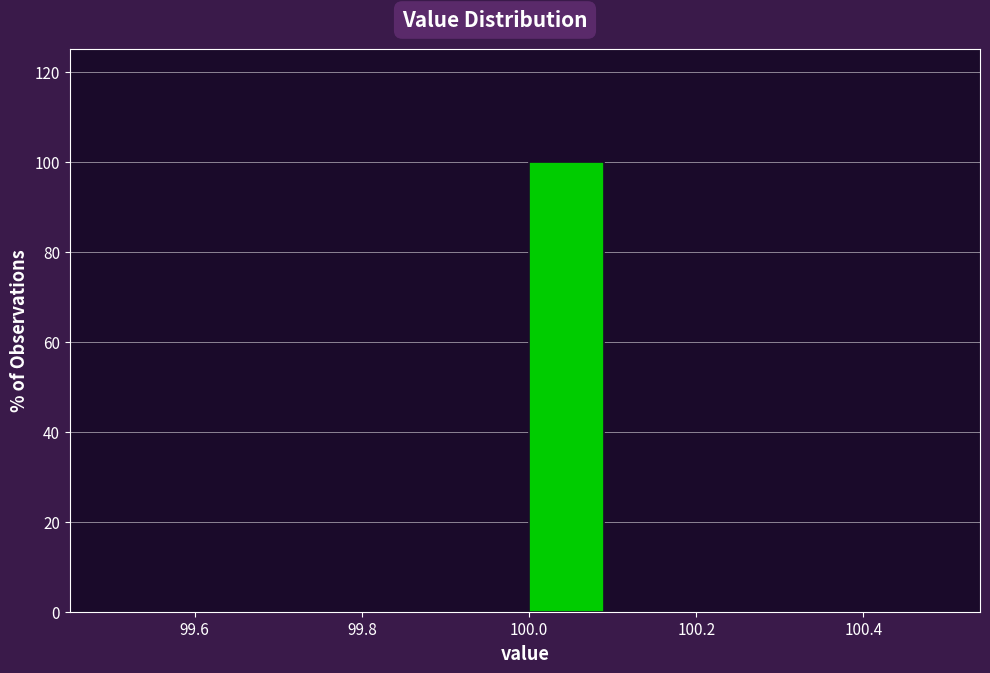

Reading left to right, transcribe this chart: for each bar, give the range it covers on the x-axis and its height. The values are not printed on the chart, so give them approximately, as read against the axis.

99.5 to 99.6: 0
99.6 to 99.7: 0
99.7 to 99.8: 0
99.8 to 99.9: 0
99.9 to 100.0: 0
100.0 to 100.1: 100
100.1 to 100.2: 0
100.2 to 100.3: 0
100.3 to 100.4: 0
100.4 to 100.5: 0